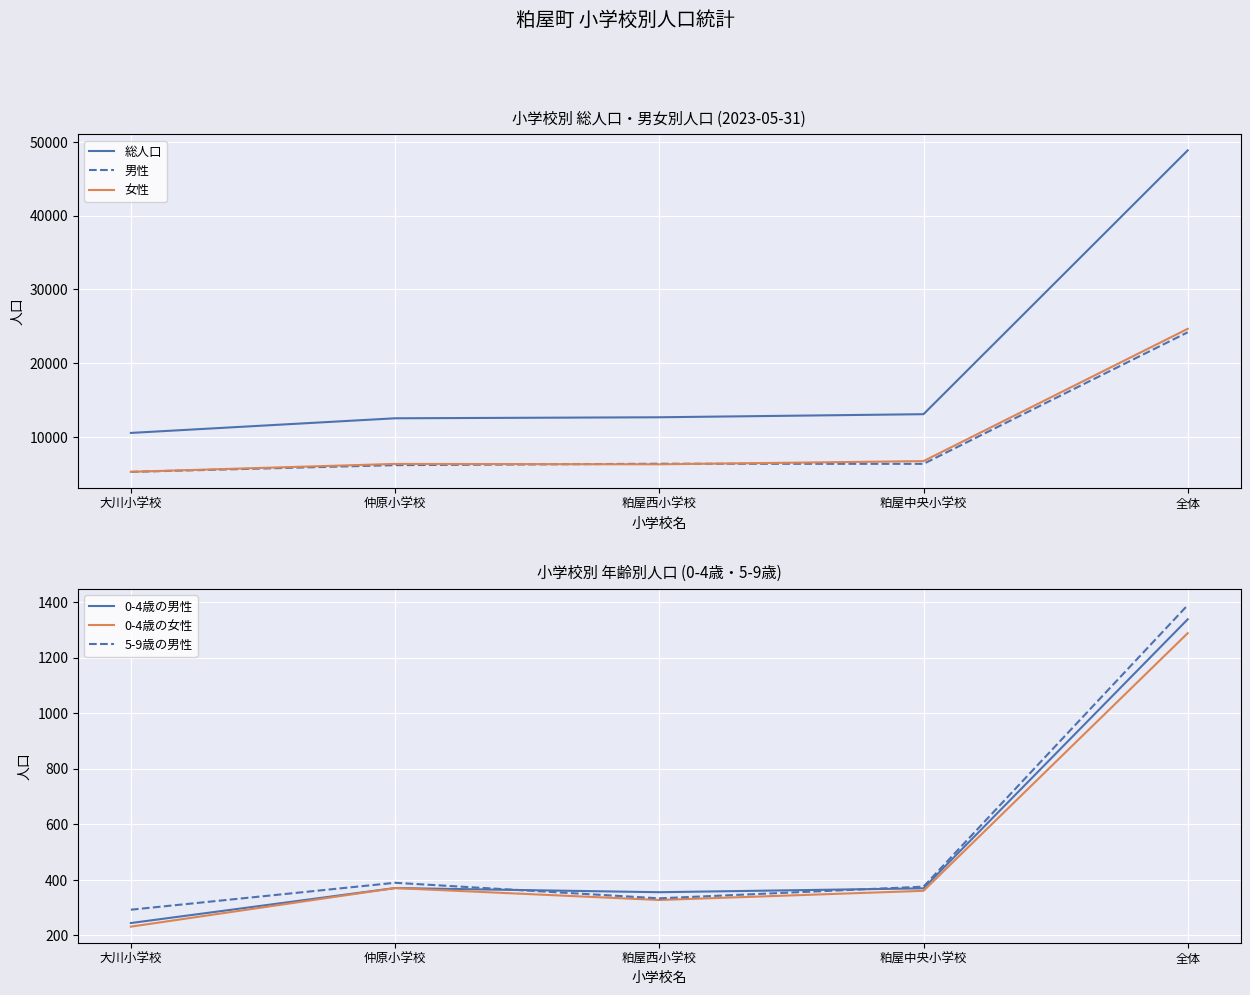

How many data points does each series have?

5